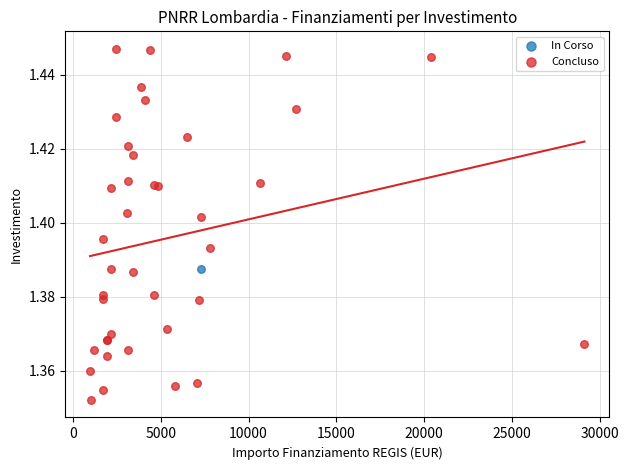

What are all the series names shown in the legend?

In Corso, Concluso